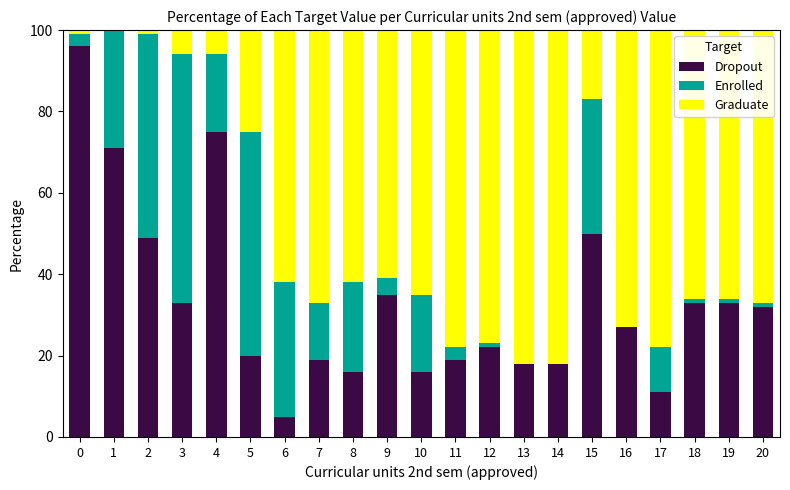

At which label is Dropout closest to 50?

15